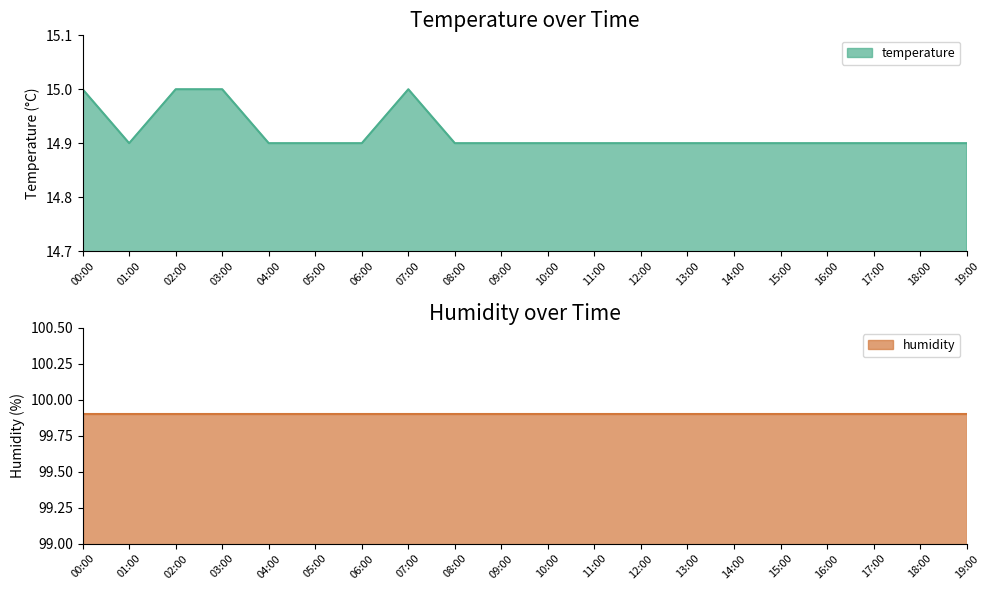

List the labels in order of value, largest first.

00:00, 02:00, 03:00, 07:00, 01:00, 04:00, 05:00, 06:00, 08:00, 09:00, 10:00, 11:00, 12:00, 13:00, 14:00, 15:00, 16:00, 17:00, 18:00, 19:00